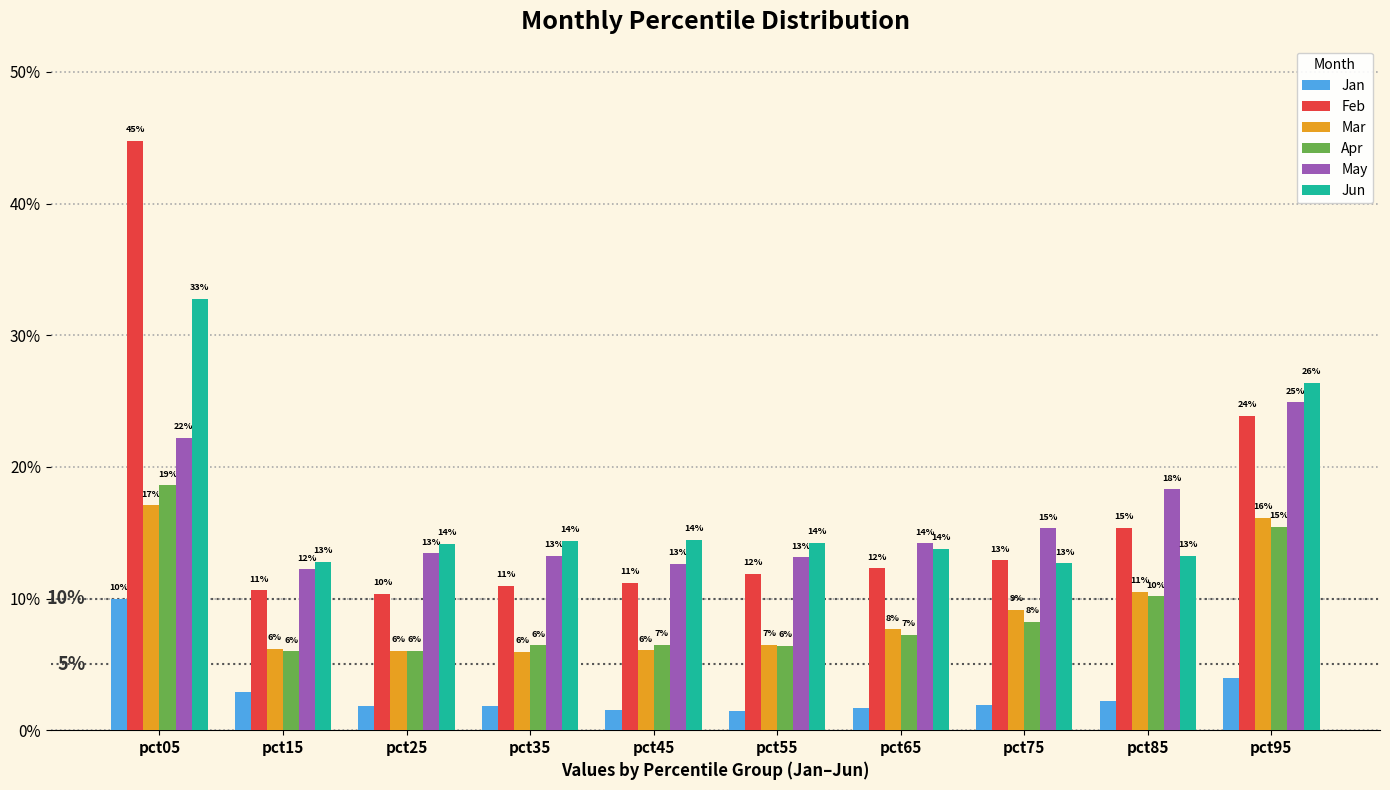

Reading left to right, transcribe all the data shown in this chart.

Jan: pct05=0.1	pct15=0.0	pct25=0.0	pct35=0.0	pct45=0.0	pct55=0.0	pct65=0.0	pct75=0.0	pct85=0.0	pct95=0.0
Feb: pct05=0.4	pct15=0.1	pct25=0.1	pct35=0.1	pct45=0.1	pct55=0.1	pct65=0.1	pct75=0.1	pct85=0.2	pct95=0.2
Mar: pct05=0.2	pct15=0.1	pct25=0.1	pct35=0.1	pct45=0.1	pct55=0.1	pct65=0.1	pct75=0.1	pct85=0.1	pct95=0.2
Apr: pct05=0.2	pct15=0.1	pct25=0.1	pct35=0.1	pct45=0.1	pct55=0.1	pct65=0.1	pct75=0.1	pct85=0.1	pct95=0.2
May: pct05=0.2	pct15=0.1	pct25=0.1	pct35=0.1	pct45=0.1	pct55=0.1	pct65=0.1	pct75=0.2	pct85=0.2	pct95=0.2
Jun: pct05=0.3	pct15=0.1	pct25=0.1	pct35=0.1	pct45=0.1	pct55=0.1	pct65=0.1	pct75=0.1	pct85=0.1	pct95=0.3